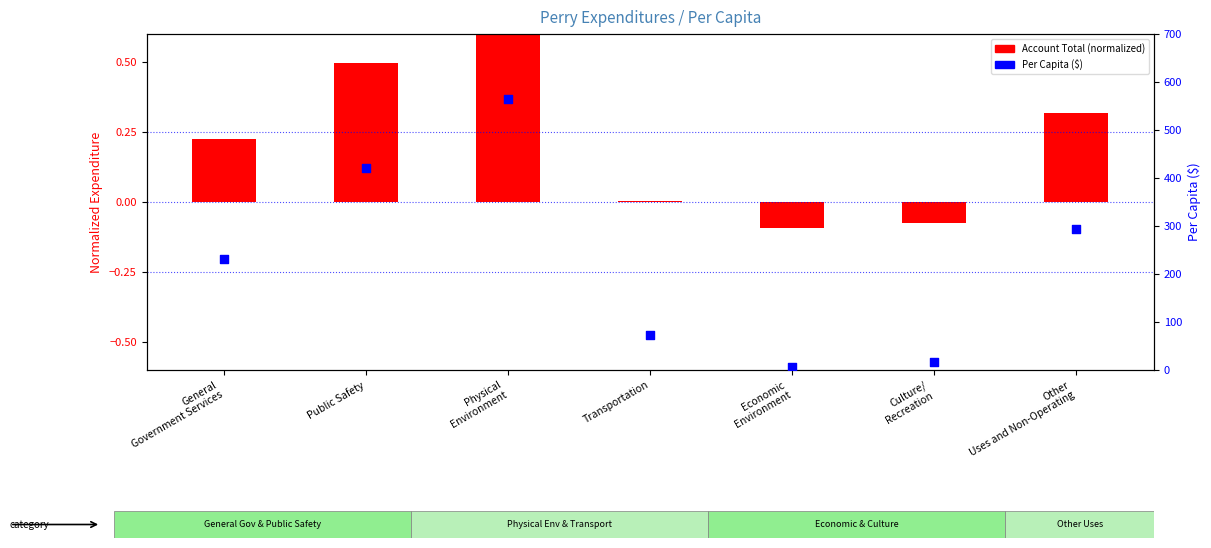

At which category is the sum across all series the highest?

Physical
Environment